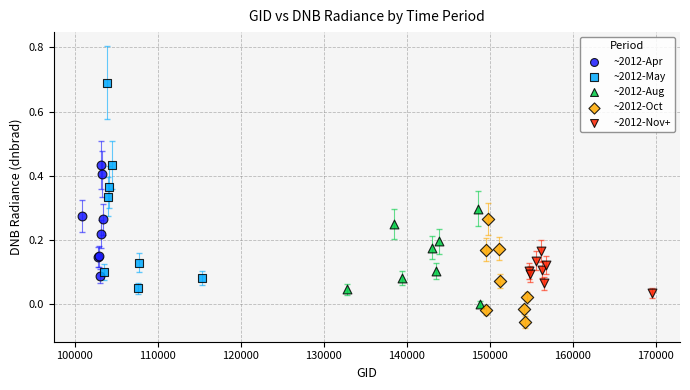

Which series has the widest spread of Y values?

~2012-May